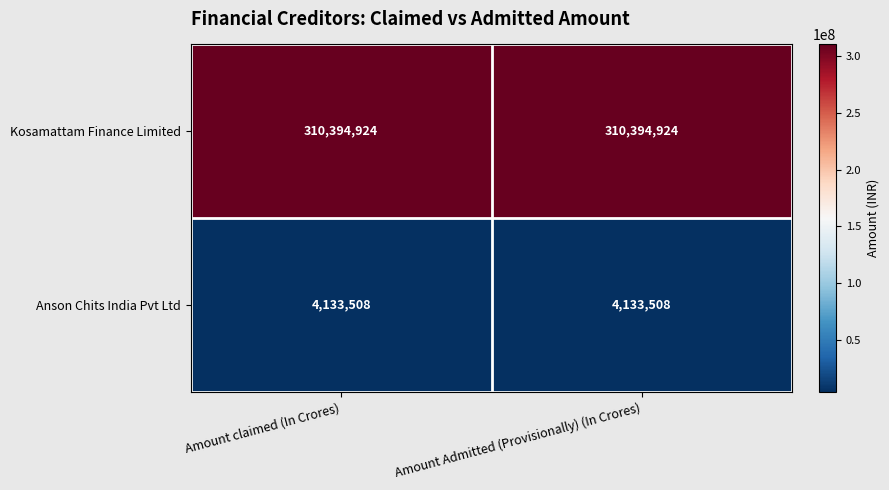

The value of Anson Chits India Pvt Ltd at Amount claimed (In Crores) is 1701553. True or false?

False